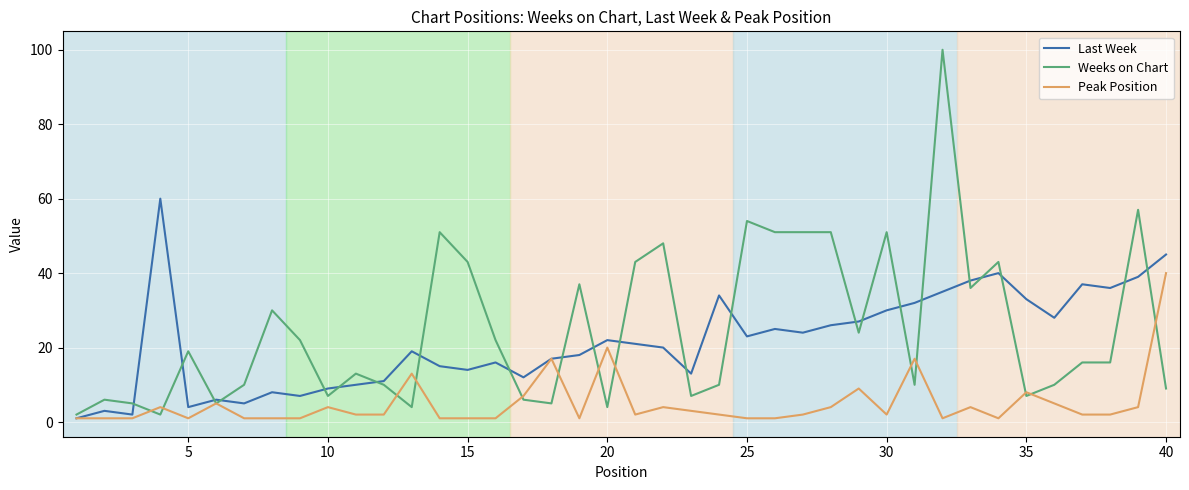

List the series in order of their peak value, lowest first.

Peak Position, Last Week, Weeks on Chart